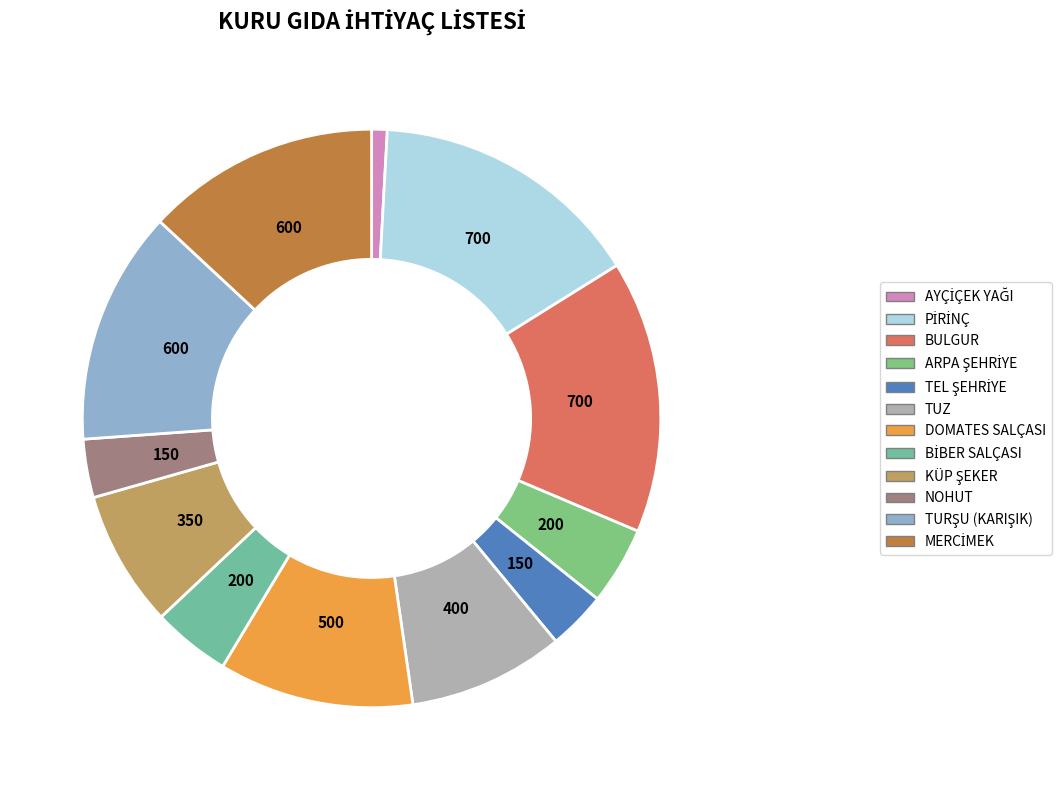

How many slices are in this pie chart?

12